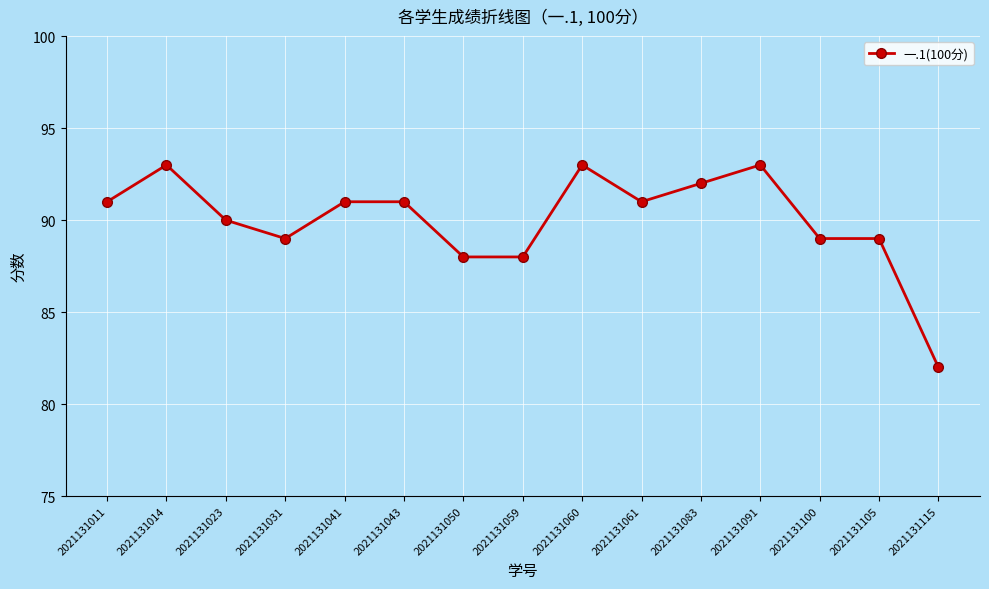

Approximately how many times larger is the value at 2021131014 compared to 2021131043?

1.0